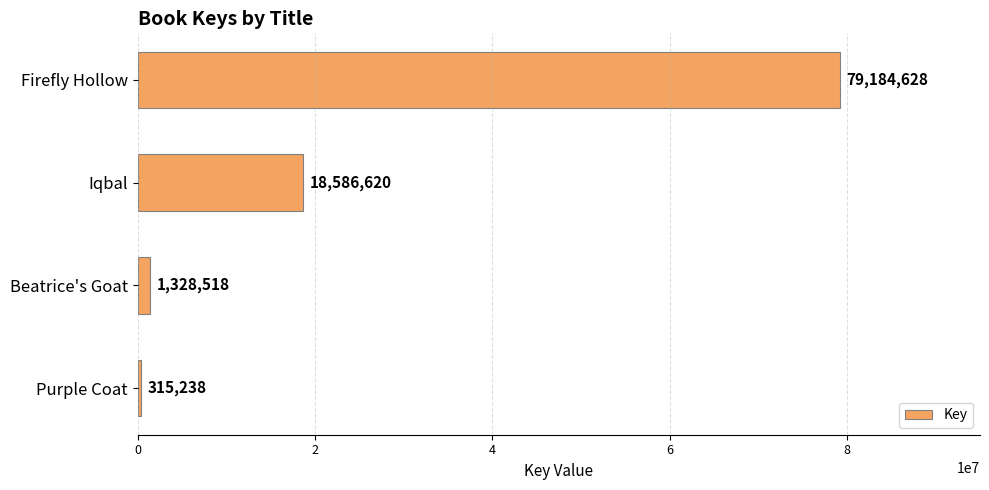

Rank the categories by value from highest to lowest.

Firefly Hollow, Iqbal, Beatrice's Goat, Purple Coat